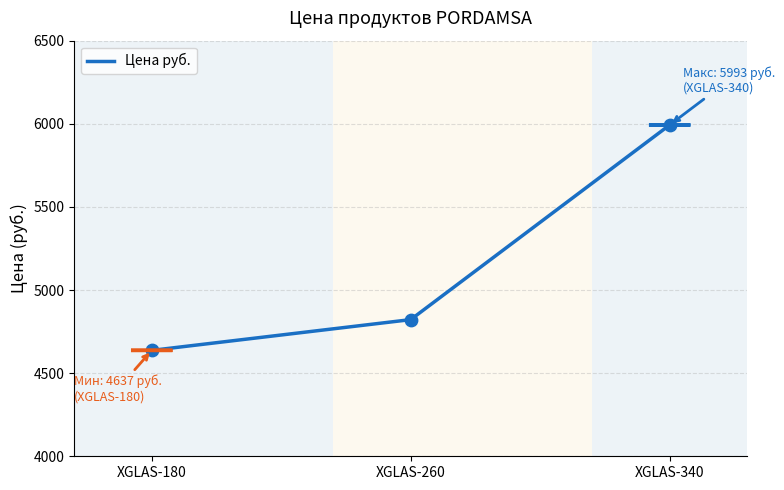

Between XGLAS-260 and XGLAS-340, which is larger?

XGLAS-340